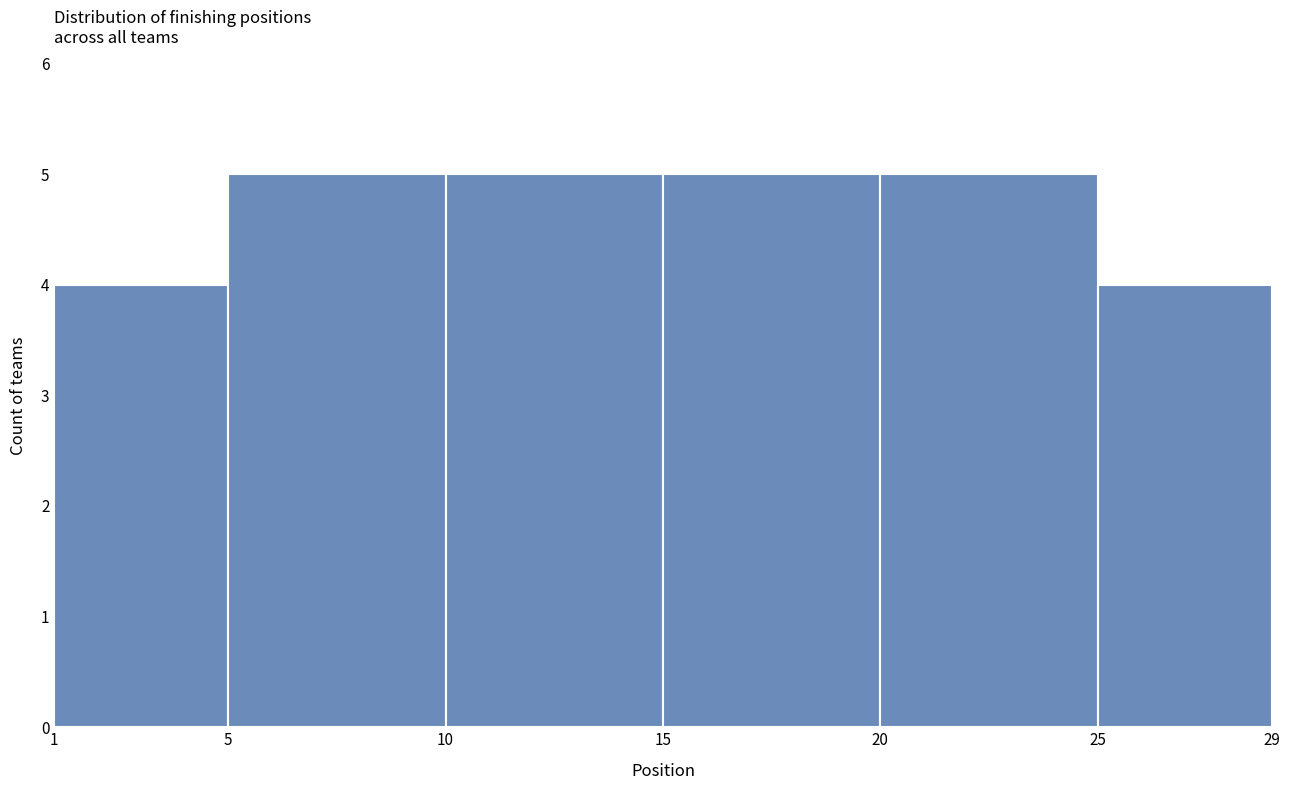

What is the height of the bar covering 5 to 10 on the x-axis? The values are not printed on the chart, so give them approximately, as read against the axis.

5